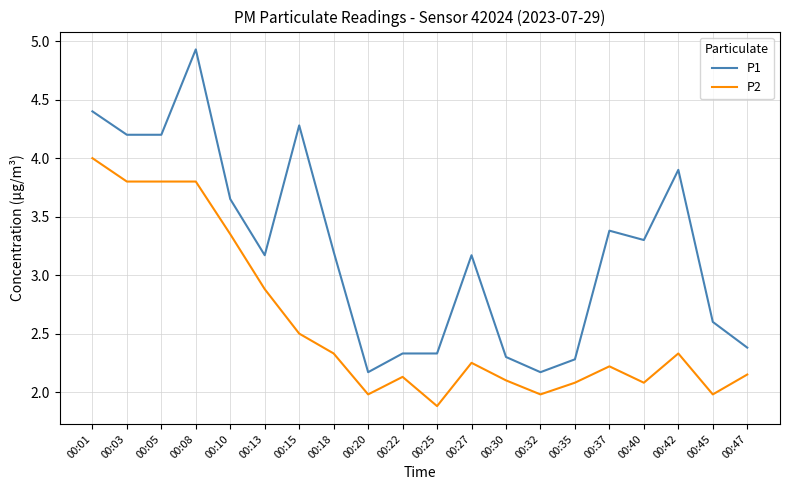

Which series changed the most between 00:18 and 00:42?

P1